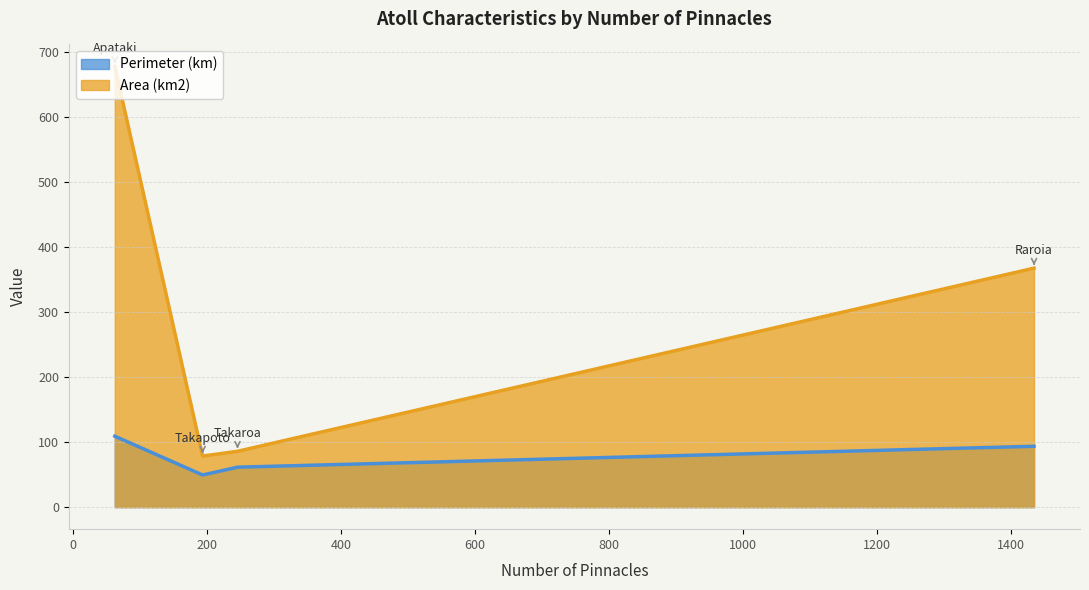

In Perimeter (km), how many points are lower than both neighbors (excluding endpoints)?

1